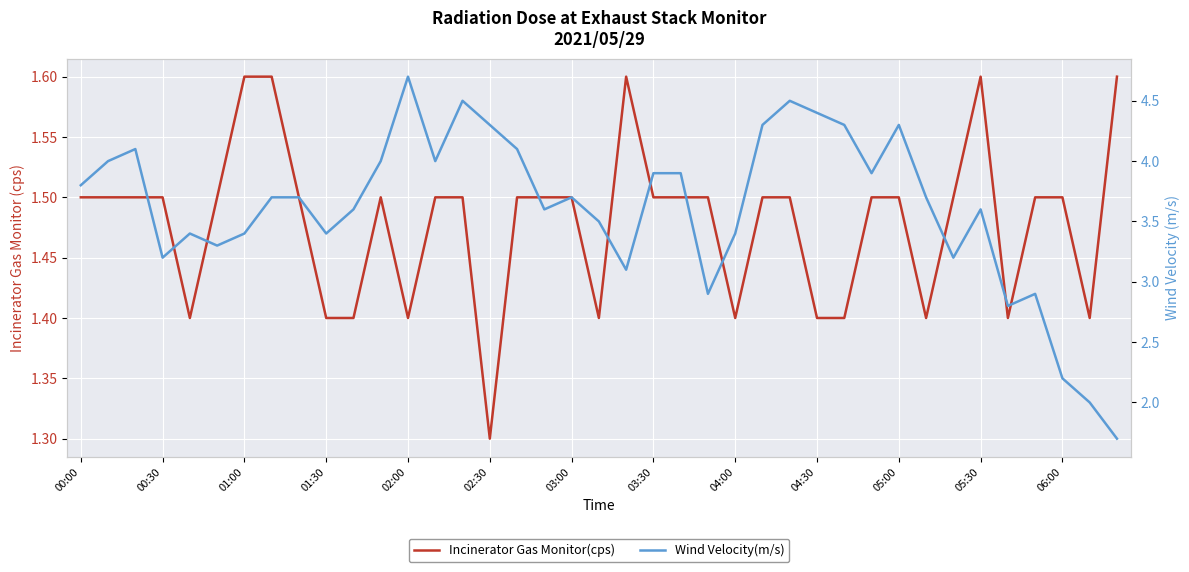

Read the Incinerator Gas Monitor(cps) value at 04:30.

1.4